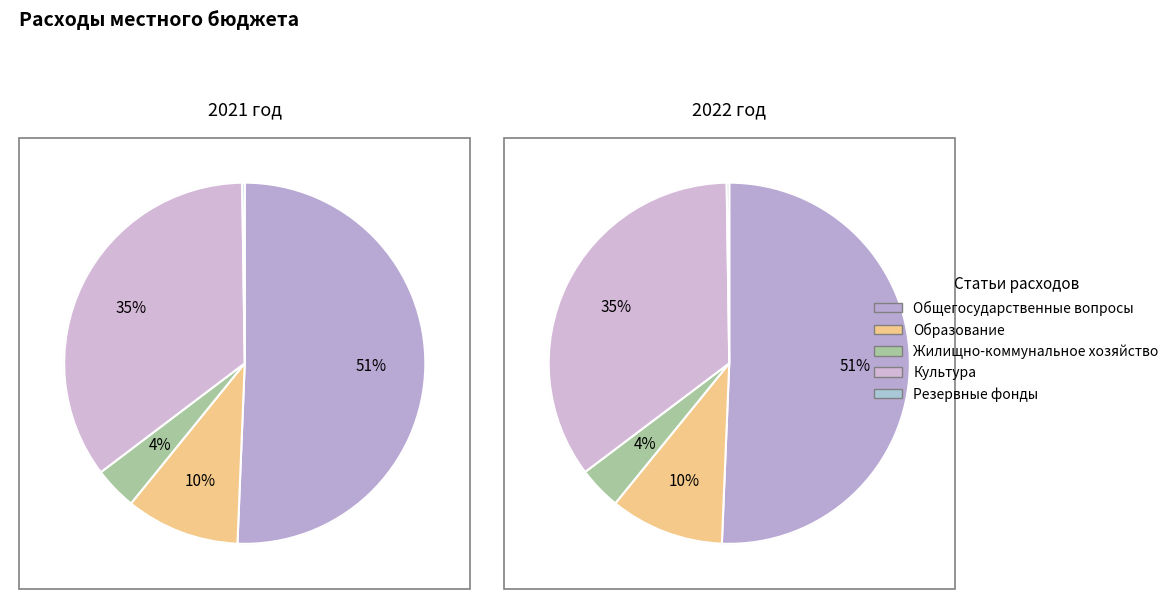

The 2021 год slice represents 50% of the pie. True or false?

True